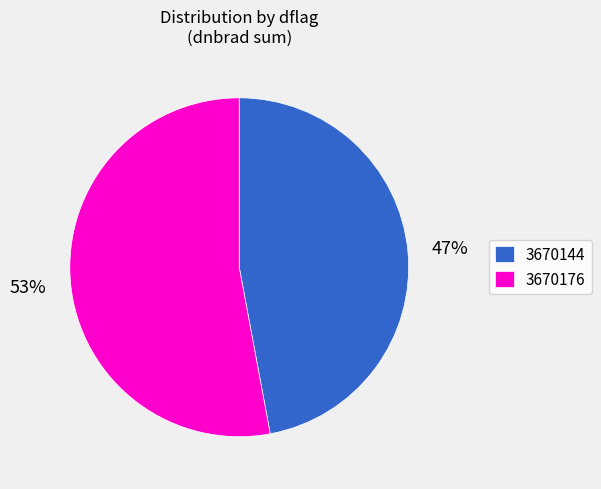

To the nearest percent, what is the average slice percentage?

50%